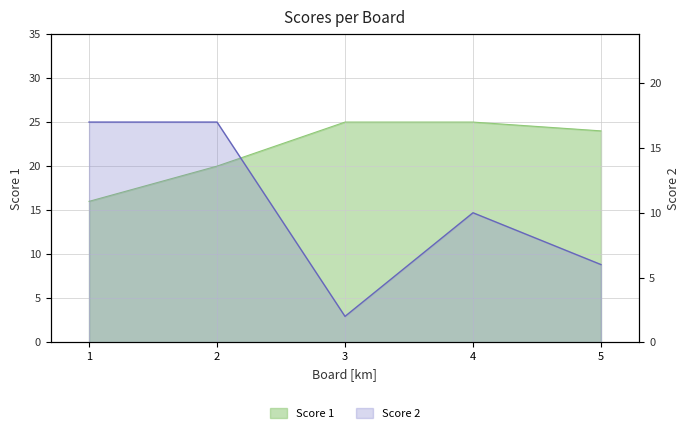

Reading right to left, what are all the values shown in this chart?

Score 1: 24	25	25	20	16
Score 2: 6	10	2	17	17